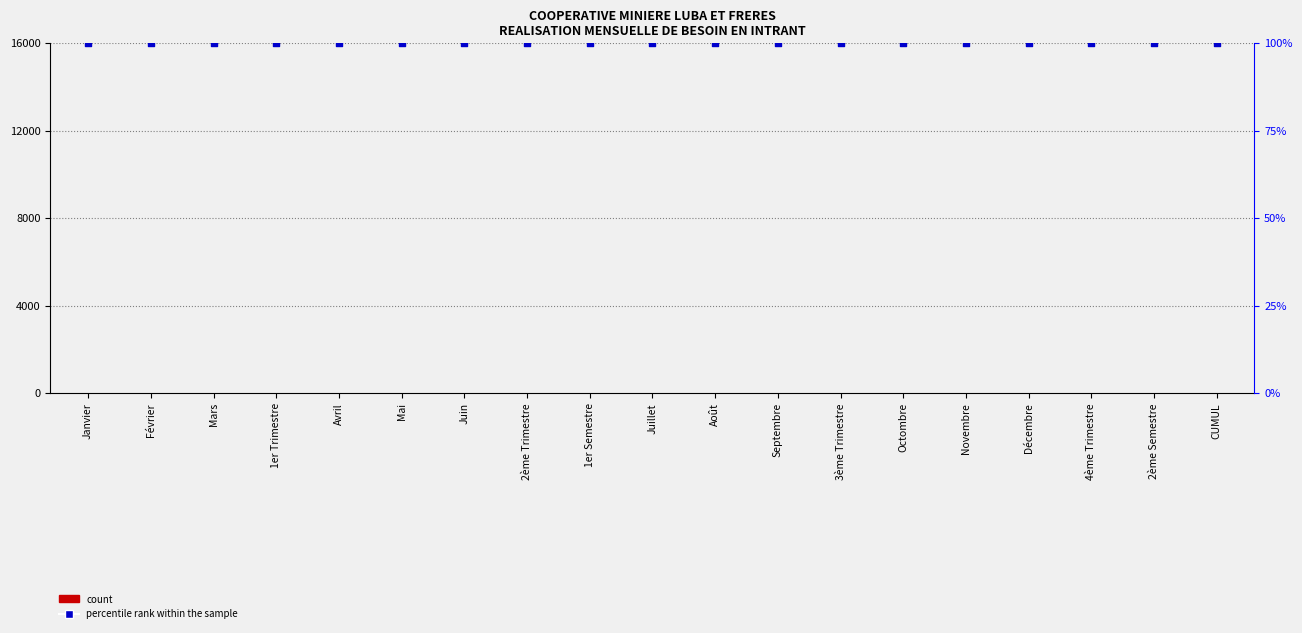

Which series contains the lowest Y value?

count